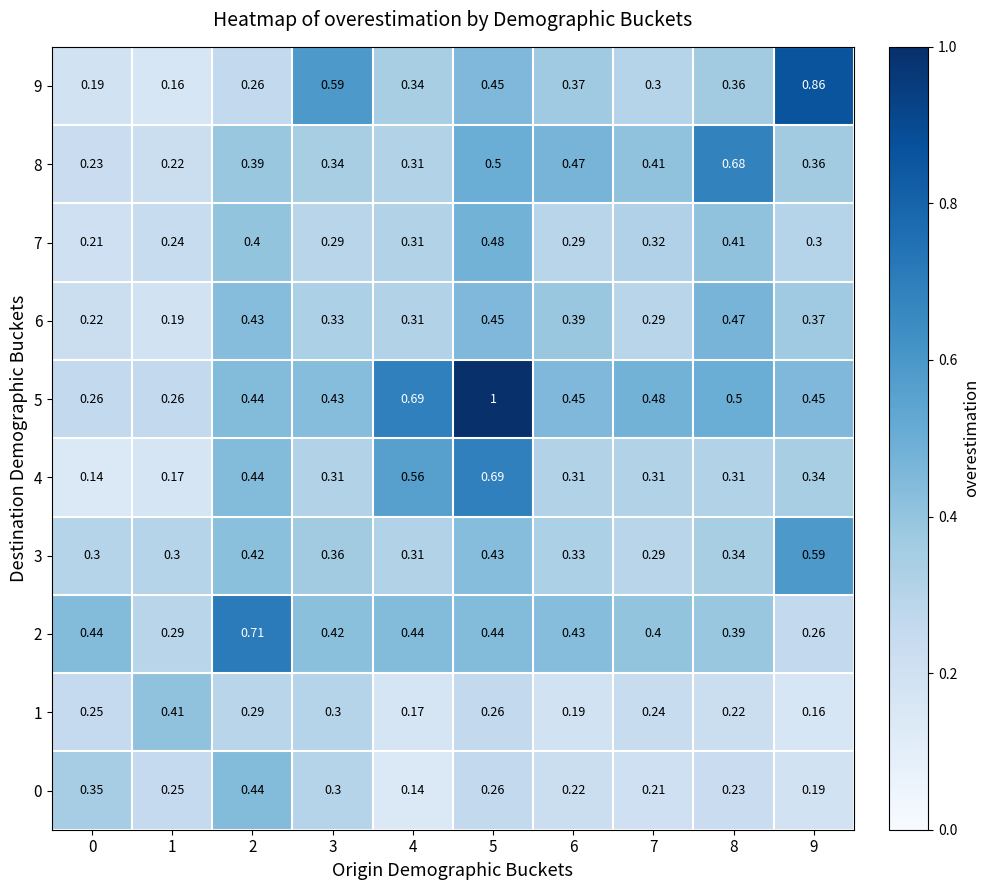

How many categories are shown in the chart?

10